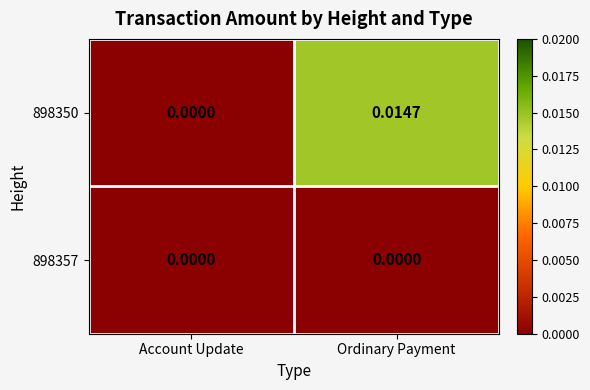

At which label does 898350 reach its peak?

Ordinary Payment